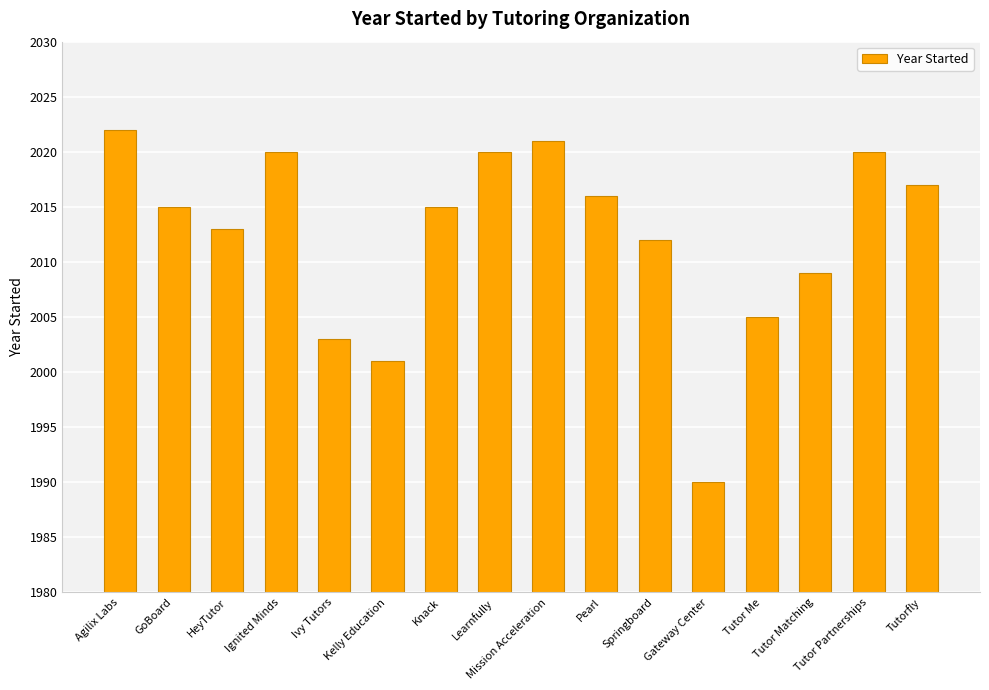

Which has a higher value, Tutor Partnerships or Knack?

Tutor Partnerships